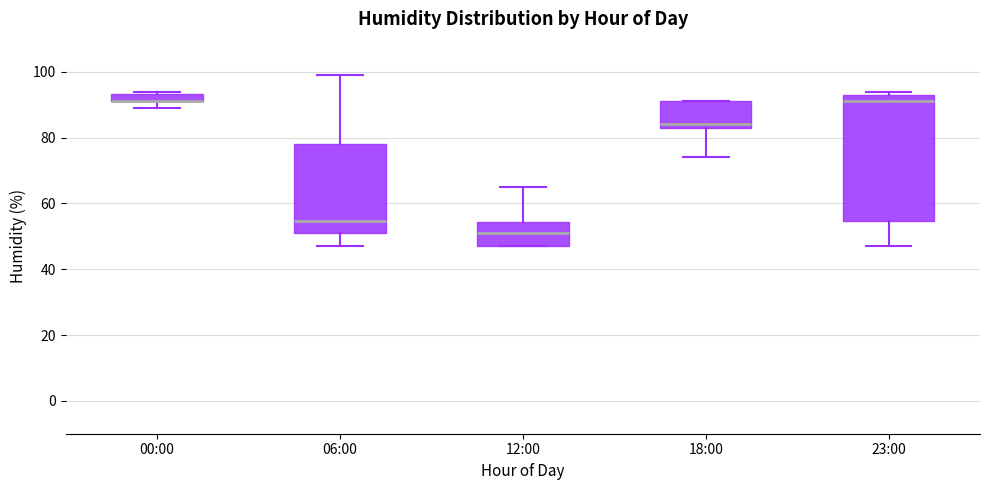

Which box is the tallest, from its lower edge to its upper edge?

23:00